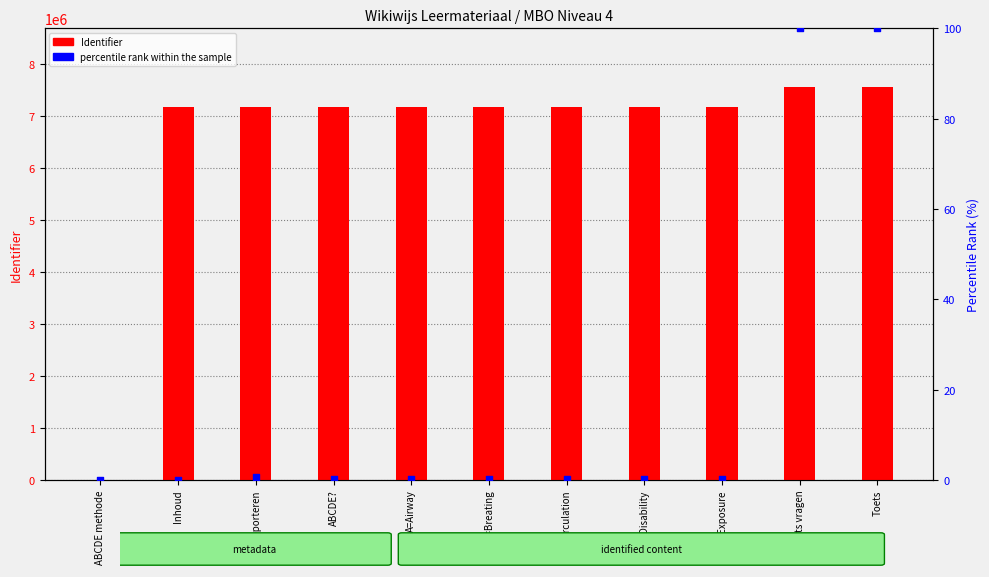

What is the total value across all series at Toets?

7547192.0